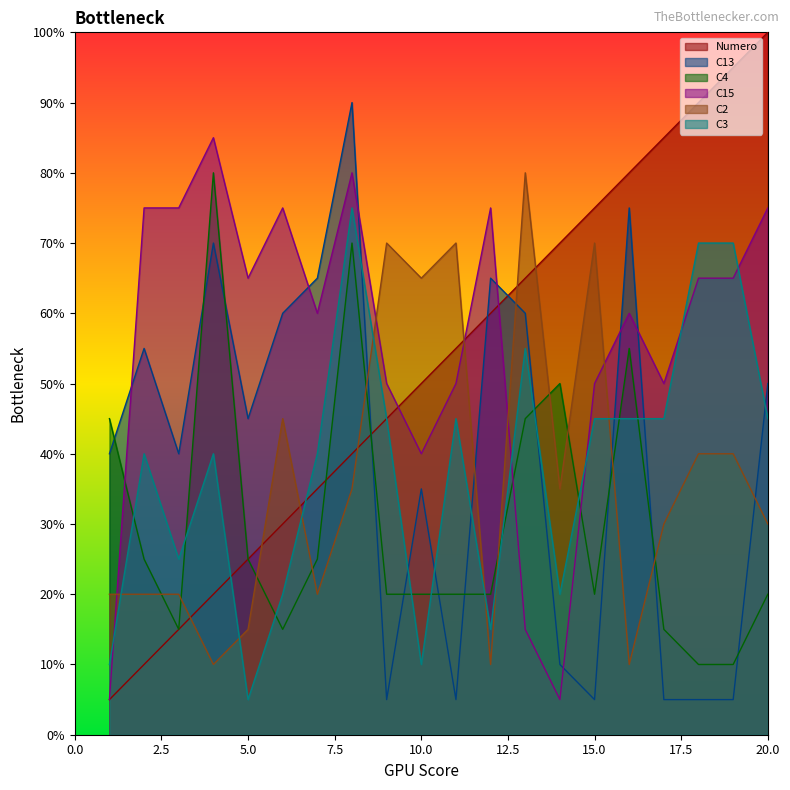

What is the total value across all series at 15?

53